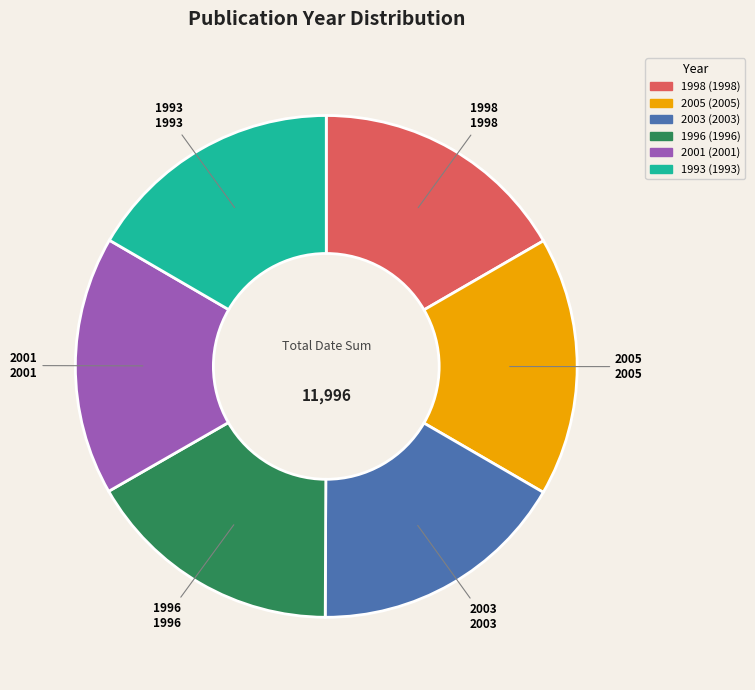

Is there a majority slice in this chart?

No